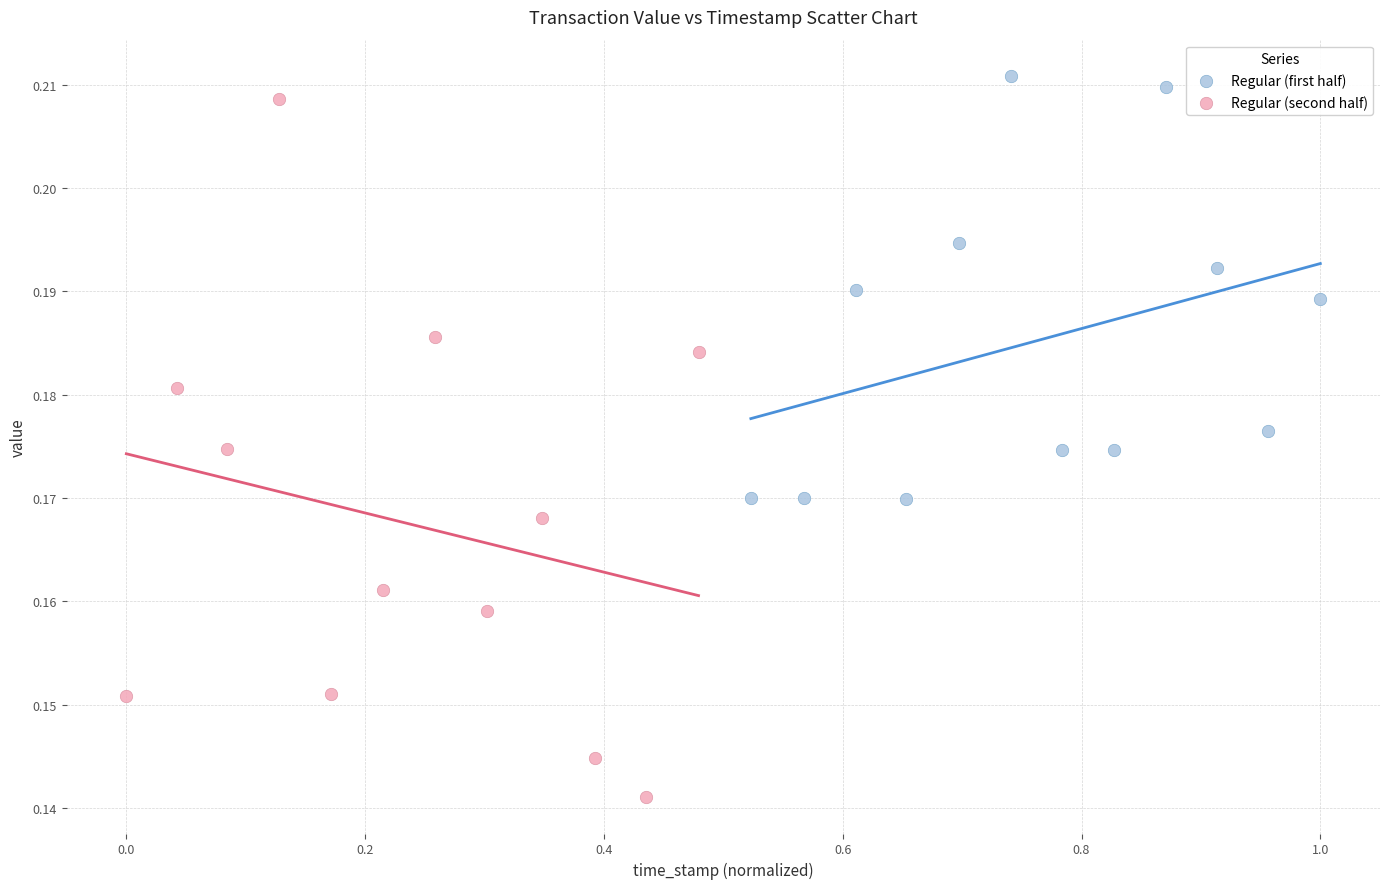

Which series contains the lowest Y value?

Regular (second half)